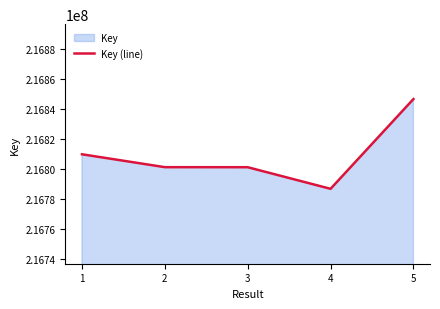

List the labels in order of value, smallest first.

4, 3, 2, 1, 5